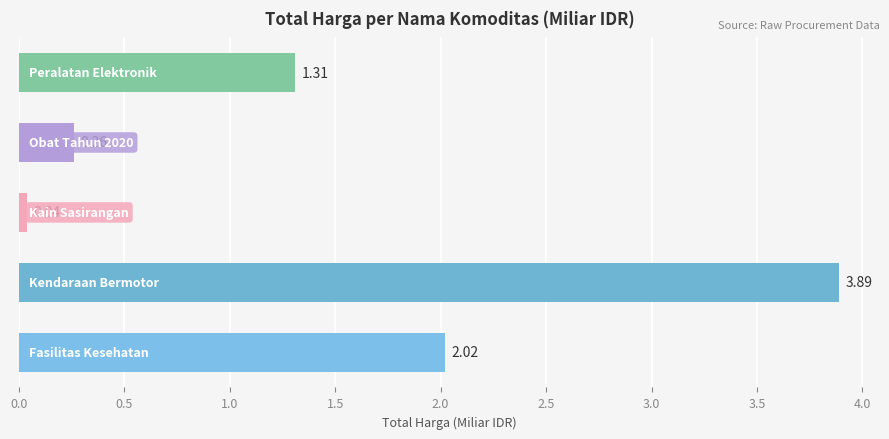

What is the sum of all values?

7.5